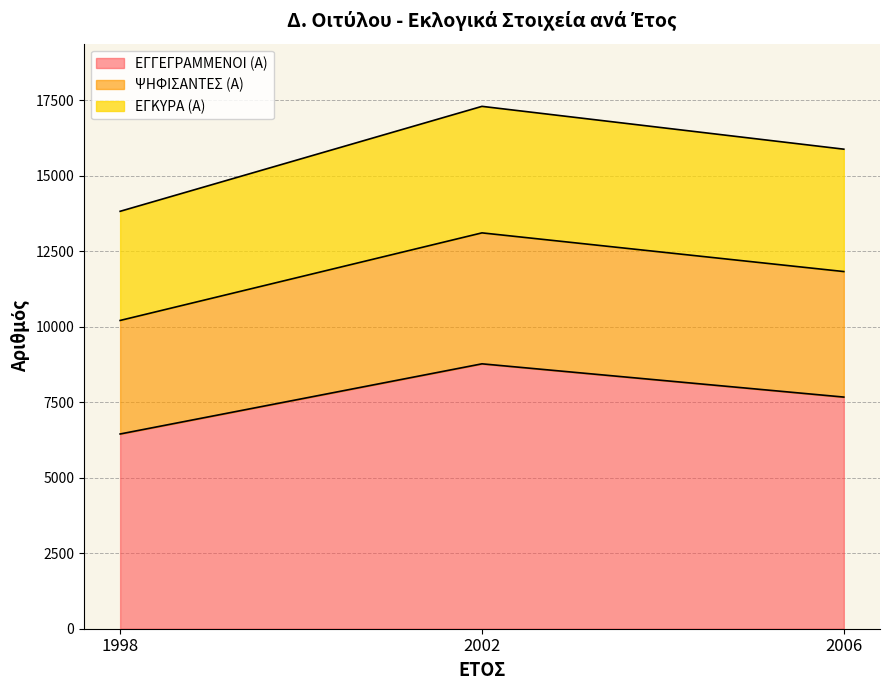

Rank the categories by ΕΓΓΕΓΡΑΜΜΕΝΟΙ (Α) value from lowest to highest.

1998, 2006, 2002